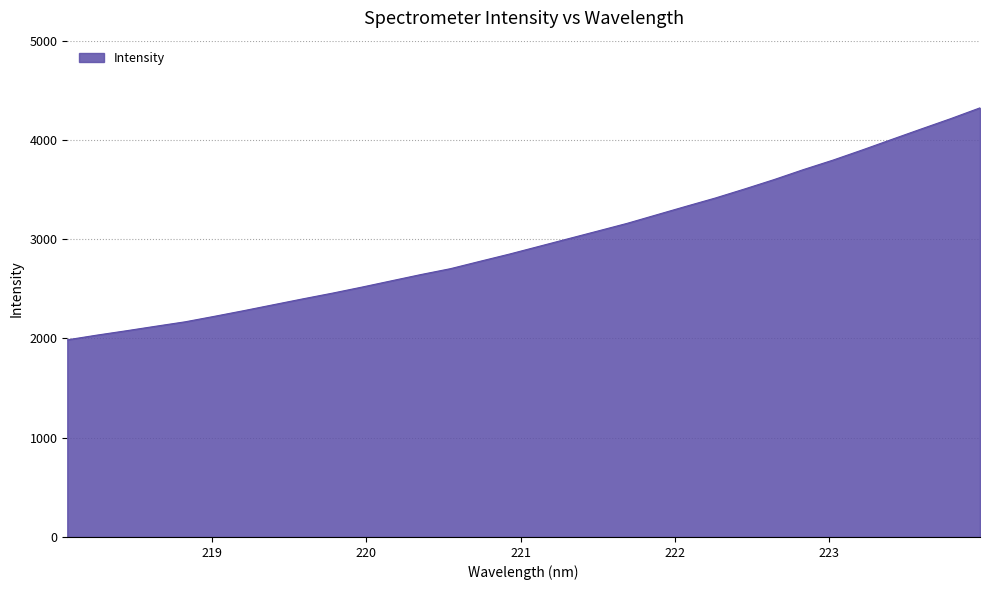

What is the sum of all values?

95478.6